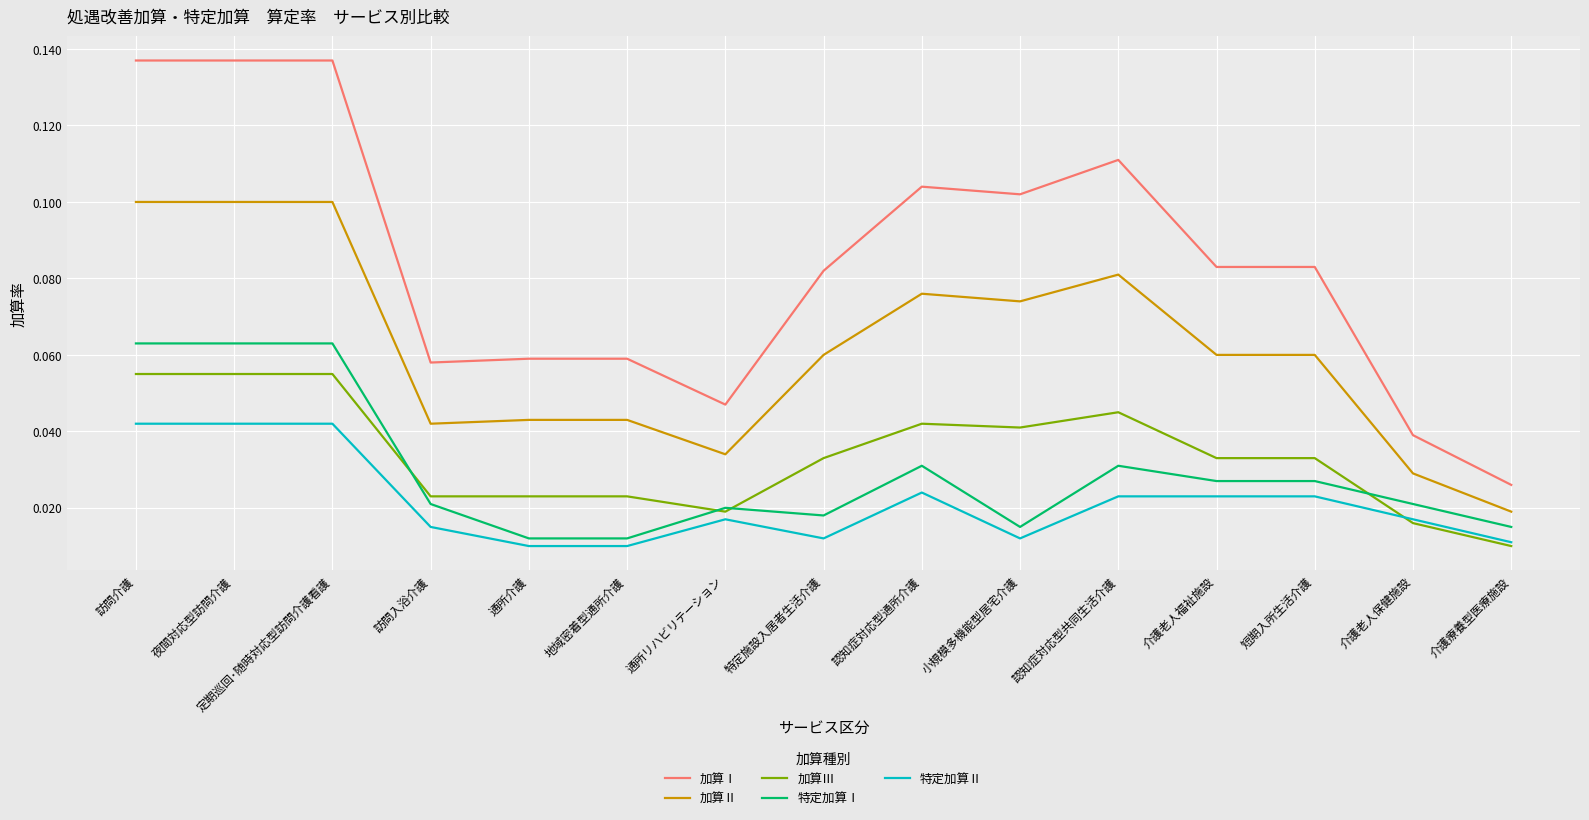

Which series changed the most between 介護老人保健施設 and 介護療養型医療施設?

加算Ⅰ